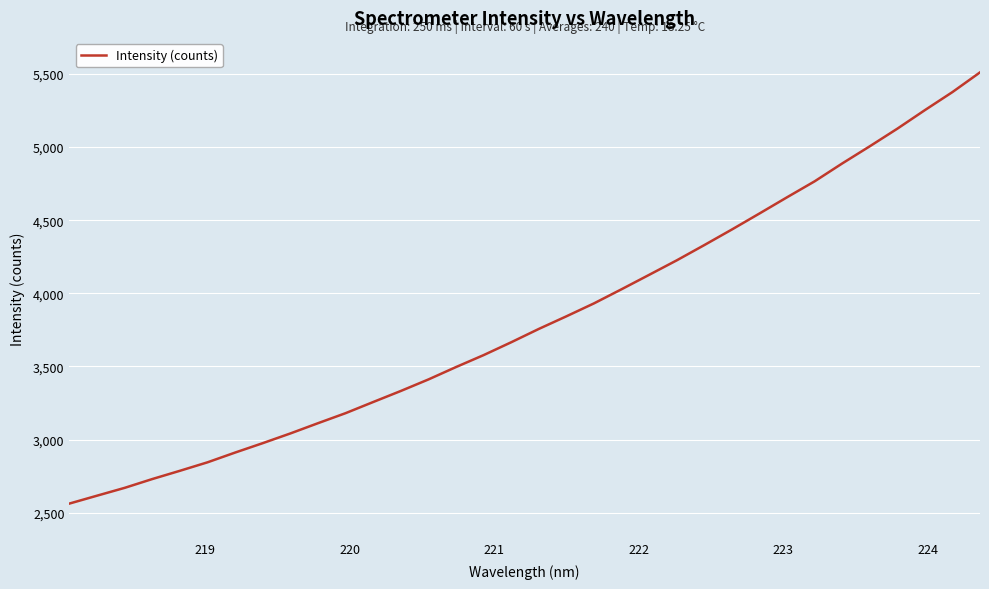

What is the greatest value displayed?

5511.2